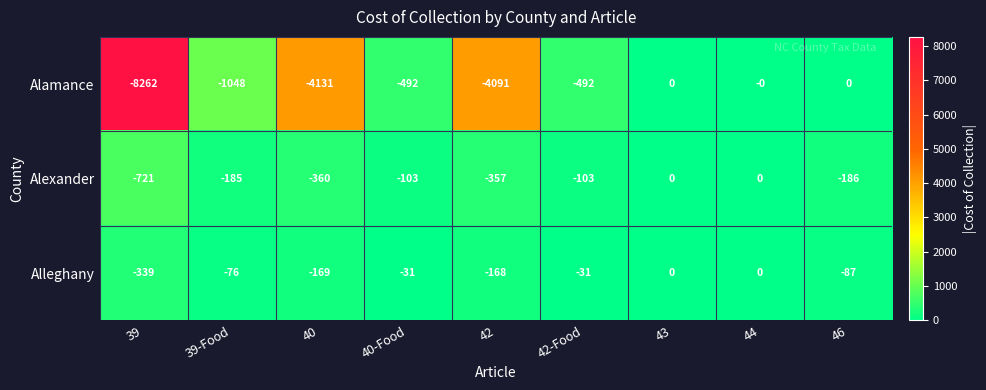

The Alexander series shows -103 at 40-Food. True or false?

True